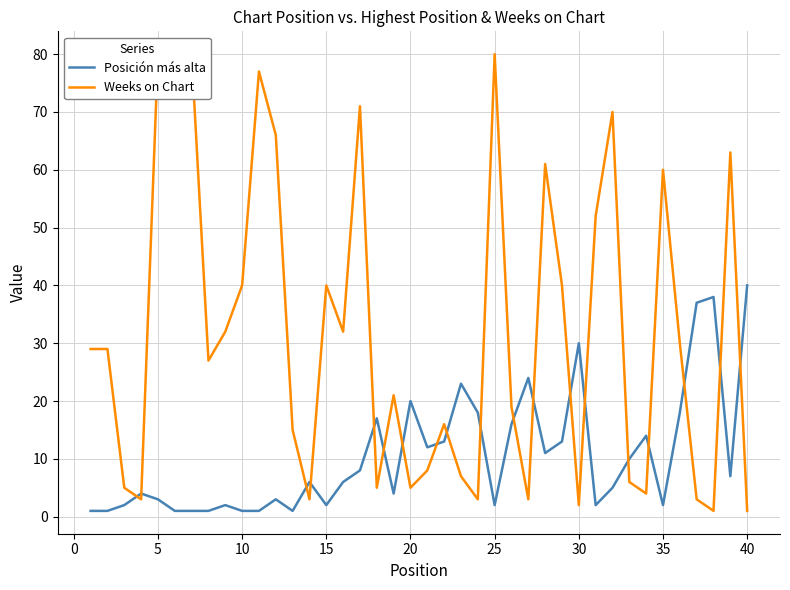

What is the difference between the second highest and minimum values in the Weeks on Chart series?

79